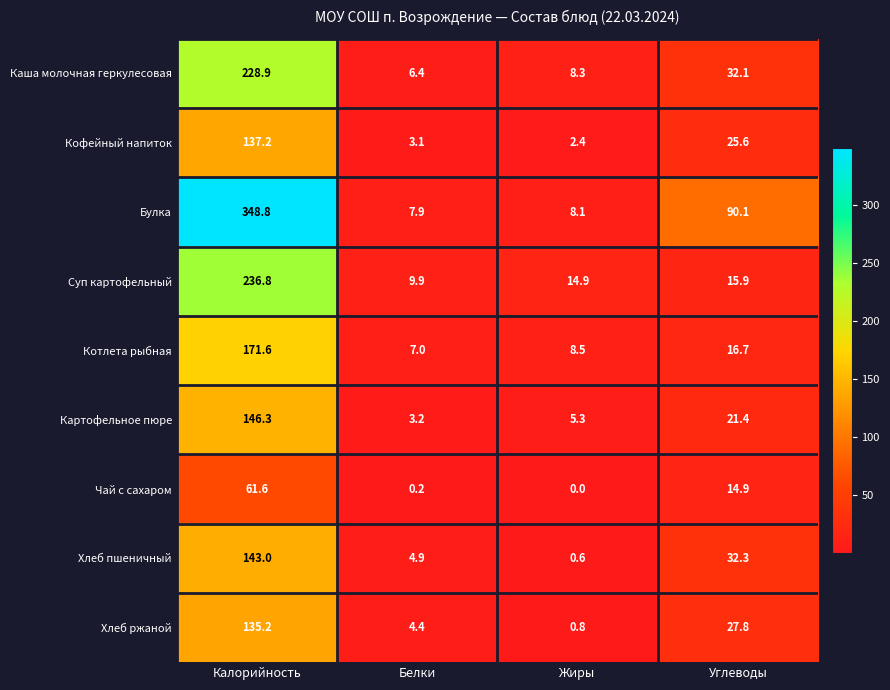

True or false: Суп картофельный has a value of 14.9 at Жиры.

True